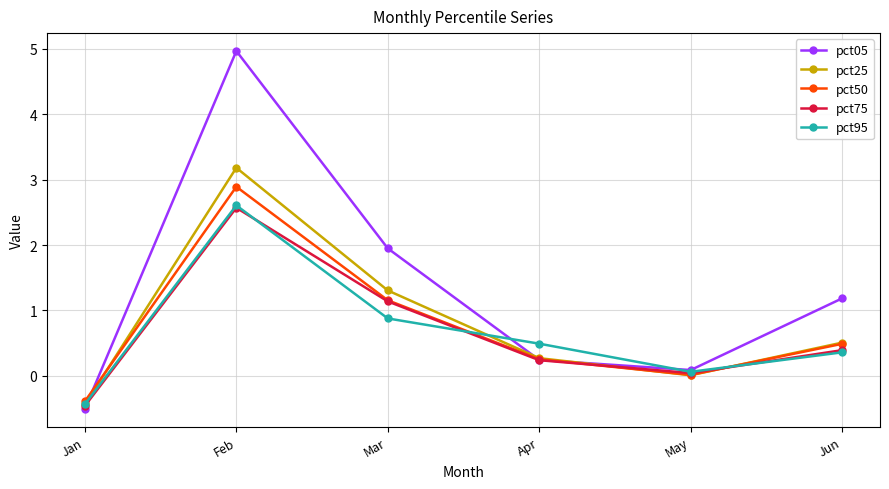

What is the value of the pct95 point at the 4th from the left?

0.5